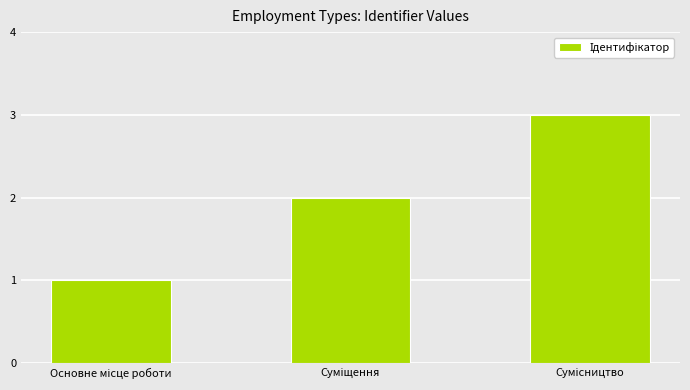

What is the difference between the maximum and minimum values?

2